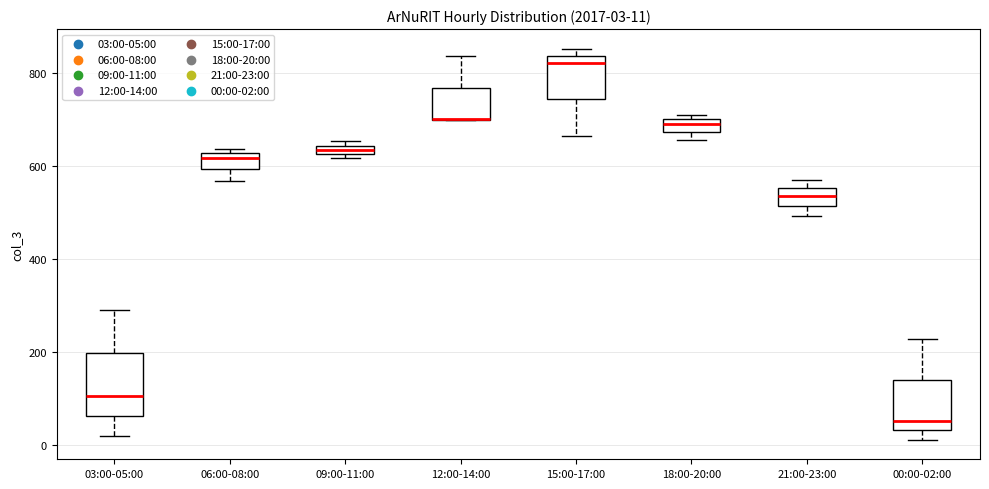

Which box is the tallest, from its lower edge to its upper edge?

03:00-05:00